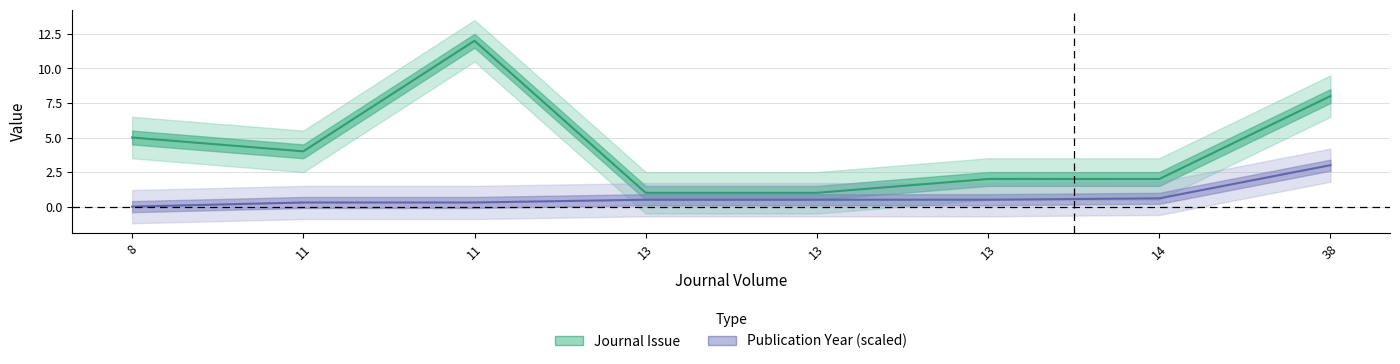

At how many categories does at least one series exceed 9?

1